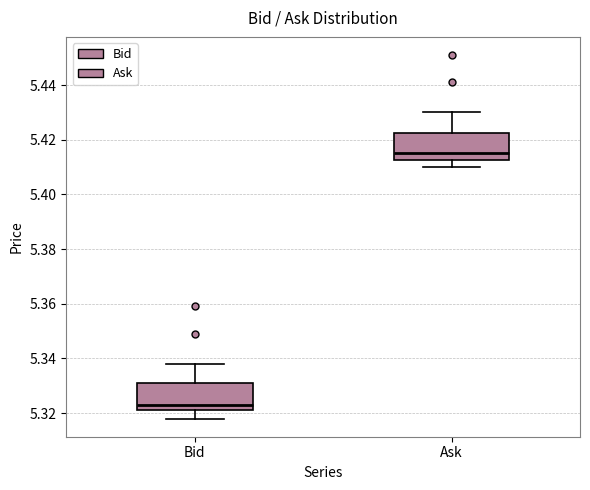

Which box has the lowest median line?

Bid